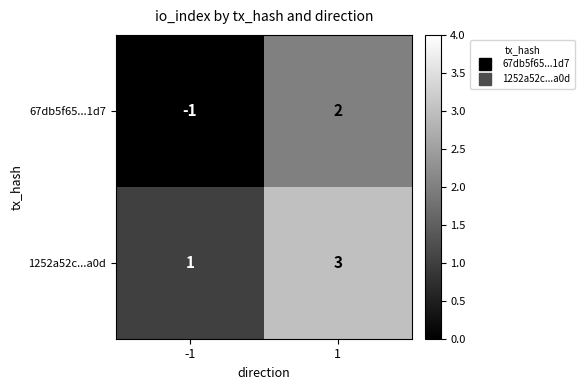

At -1, list the series in order from largest to smallest.

1252a52c...a0d, 67db5f65...1d7